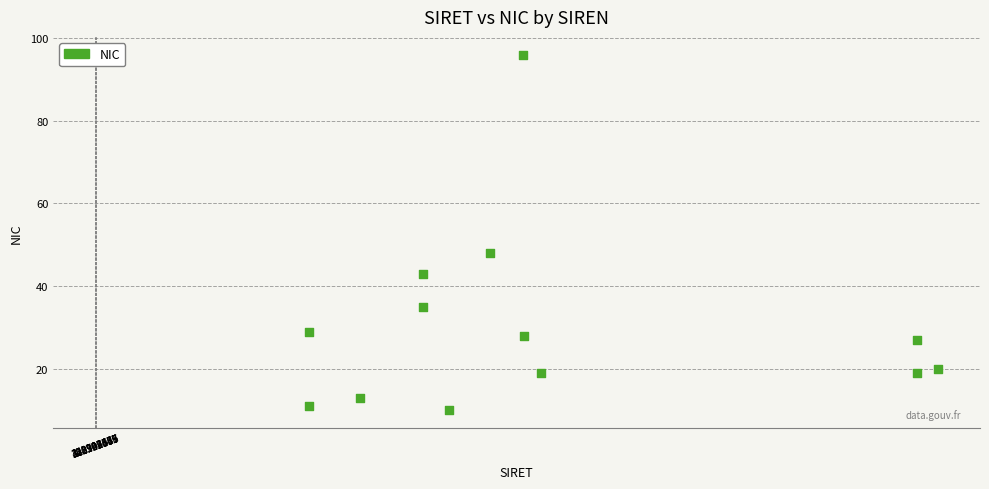

What is the range of X values (max minus min)?

61970432700009